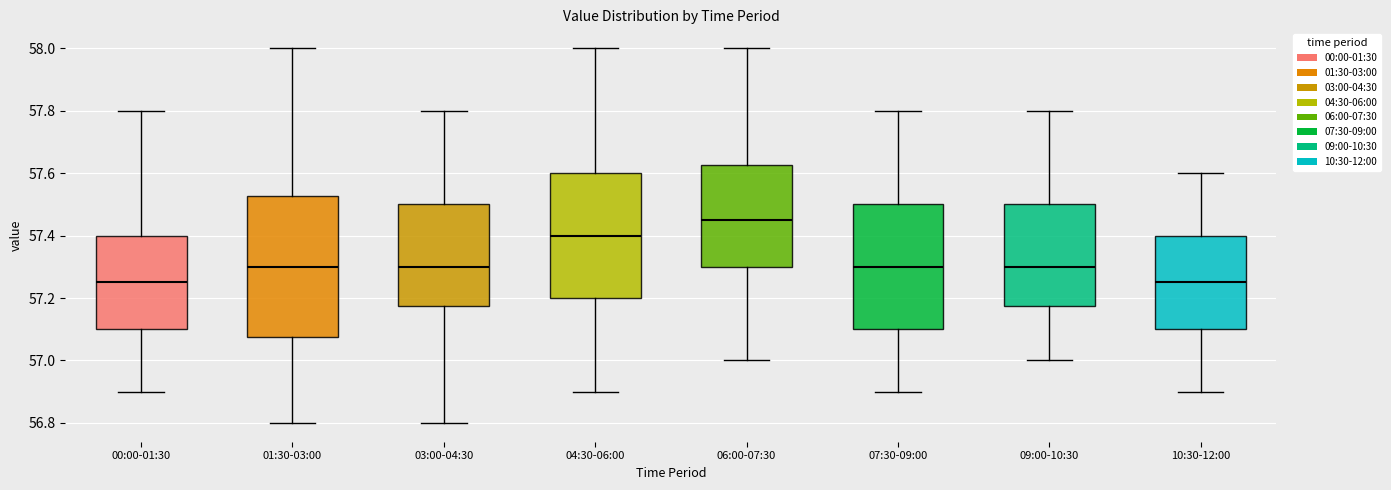

Reading left to right, read every box against the y-axis: the position of its median line, the range the box covers, and the ends of its whiskers. The values are not printed on the chart, so give them approximately, as read against the axis.

00:00-01:30: median 57.26, box 57.10 to 57.40, whiskers 56.90 to 57.80
01:30-03:00: median 57.30, box 57.08 to 57.52, whiskers 56.80 to 58.00
03:00-04:30: median 57.30, box 57.18 to 57.50, whiskers 56.80 to 57.80
04:30-06:00: median 57.40, box 57.20 to 57.60, whiskers 56.90 to 58.00
06:00-07:30: median 57.46, box 57.30 to 57.62, whiskers 57.00 to 58.00
07:30-09:00: median 57.30, box 57.10 to 57.50, whiskers 56.90 to 57.80
09:00-10:30: median 57.30, box 57.18 to 57.50, whiskers 57.00 to 57.80
10:30-12:00: median 57.26, box 57.10 to 57.40, whiskers 56.90 to 57.60